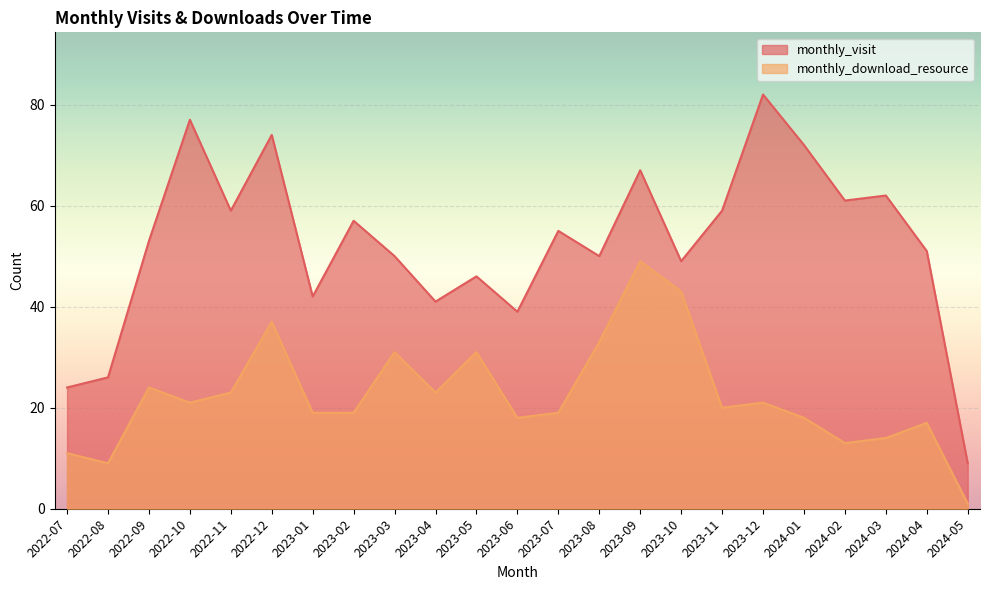

True or false: monthly_visit and monthly_download_resource cross at least once.

False